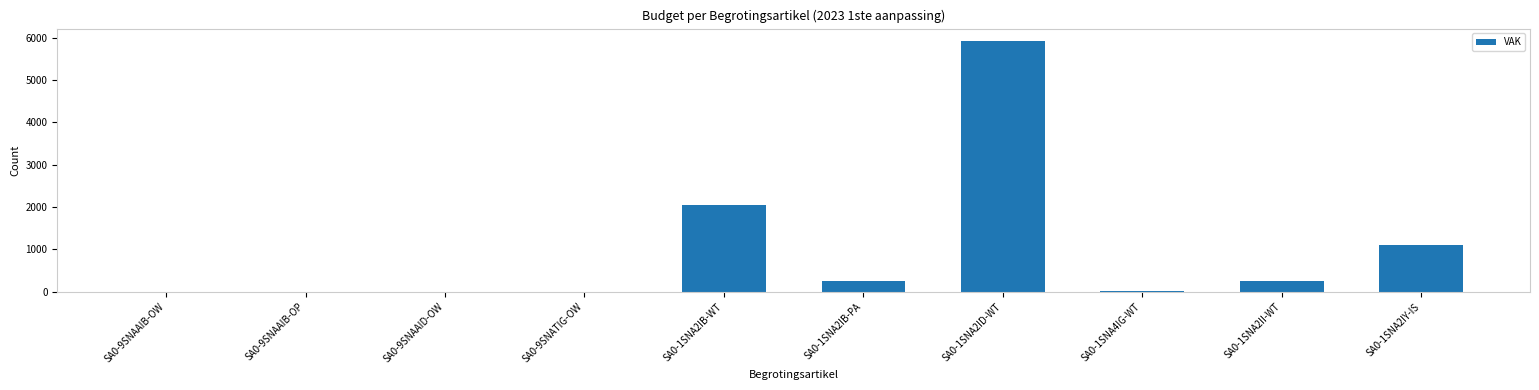

At which label does the data first exceed 244?

SA0-1SNA2IB-WT